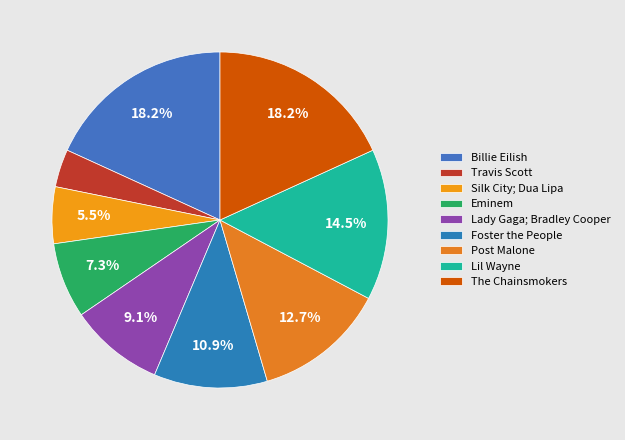

What percentage is NOT represented by Silk City; Dua Lipa?

94.5%